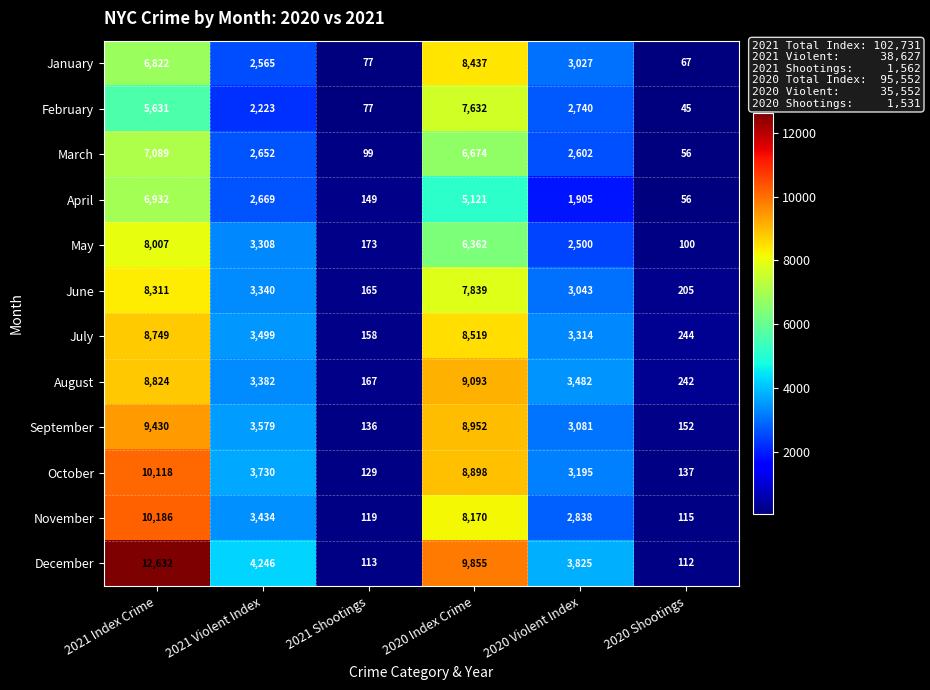

What is the average value of the February series?

3058